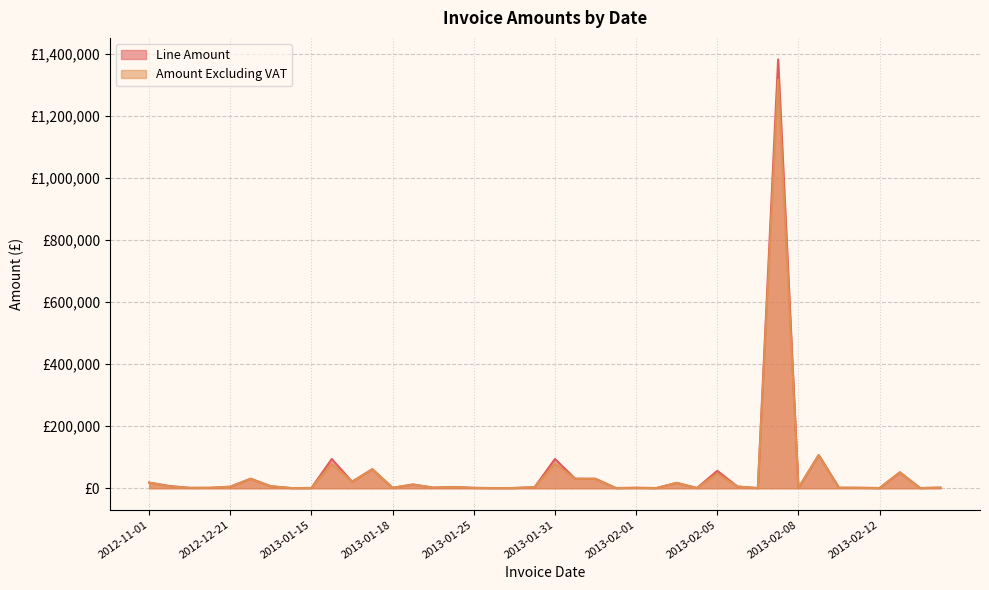

Is it true that Amount Excluding VAT equals 6000.0 at 2012-11-08?

True